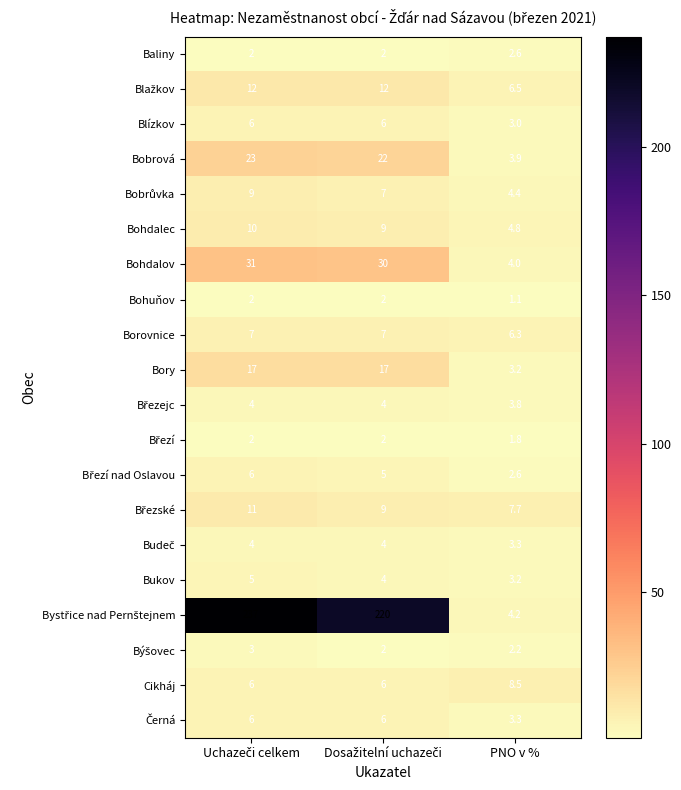

What is the spread (max minus min) of values at PNO v %?

7.4